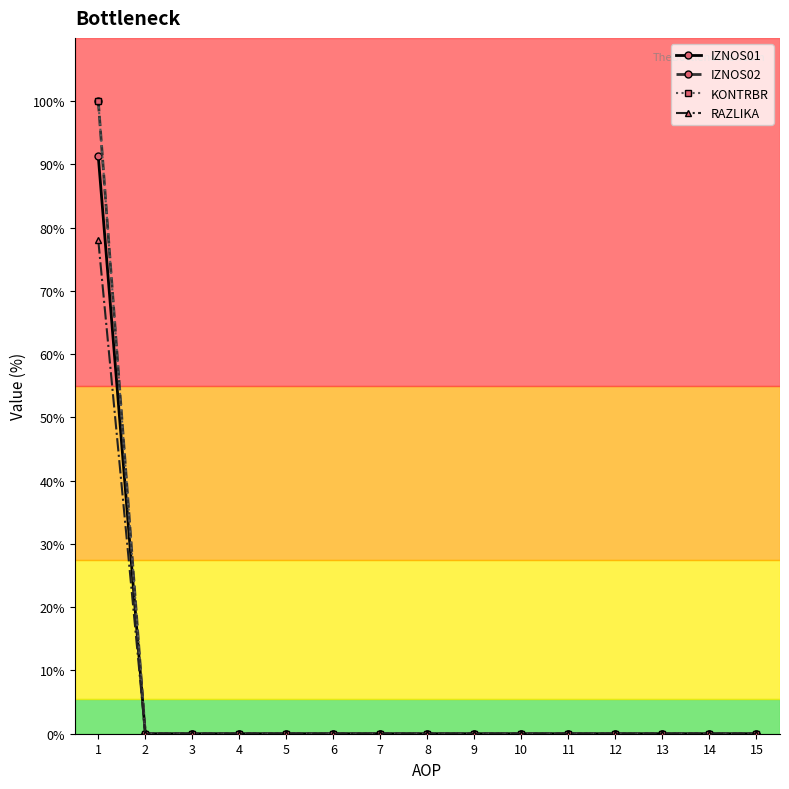

Is this an area chart (filled region under the line)?

No